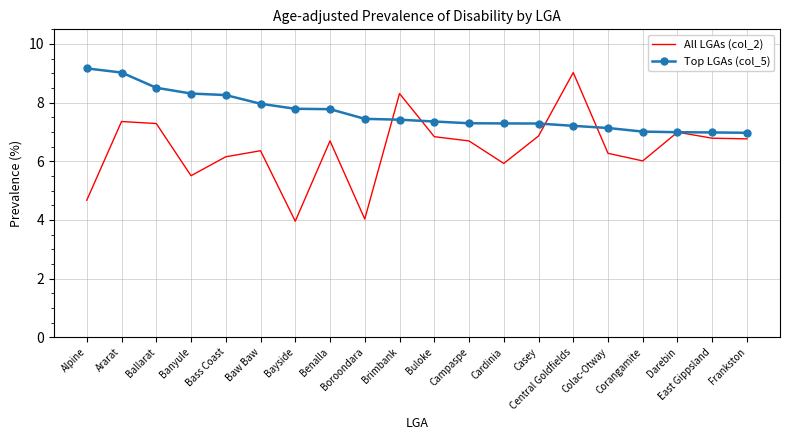

Which series ends up on top after the final intersection of Top LGAs (col_5) and All LGAs (col_2)?

Top LGAs (col_5)